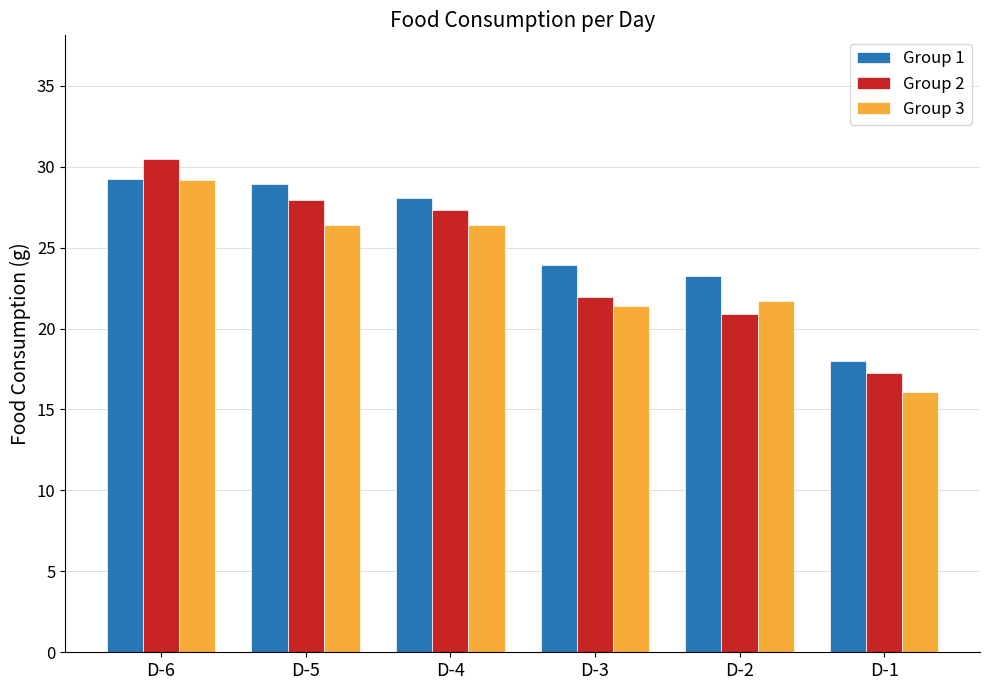

What are all the series names shown in the legend?

Group 1, Group 2, Group 3